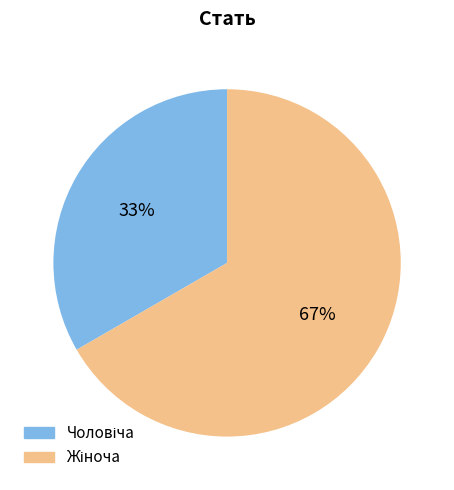

To the nearest percent, what is the average slice percentage?

50%